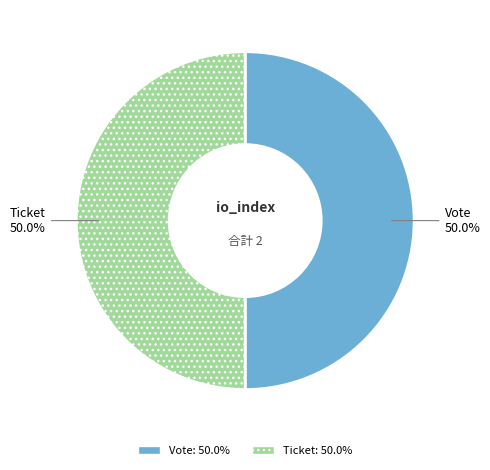

Combined, do Ticket and Vote account for over 50%?

Yes